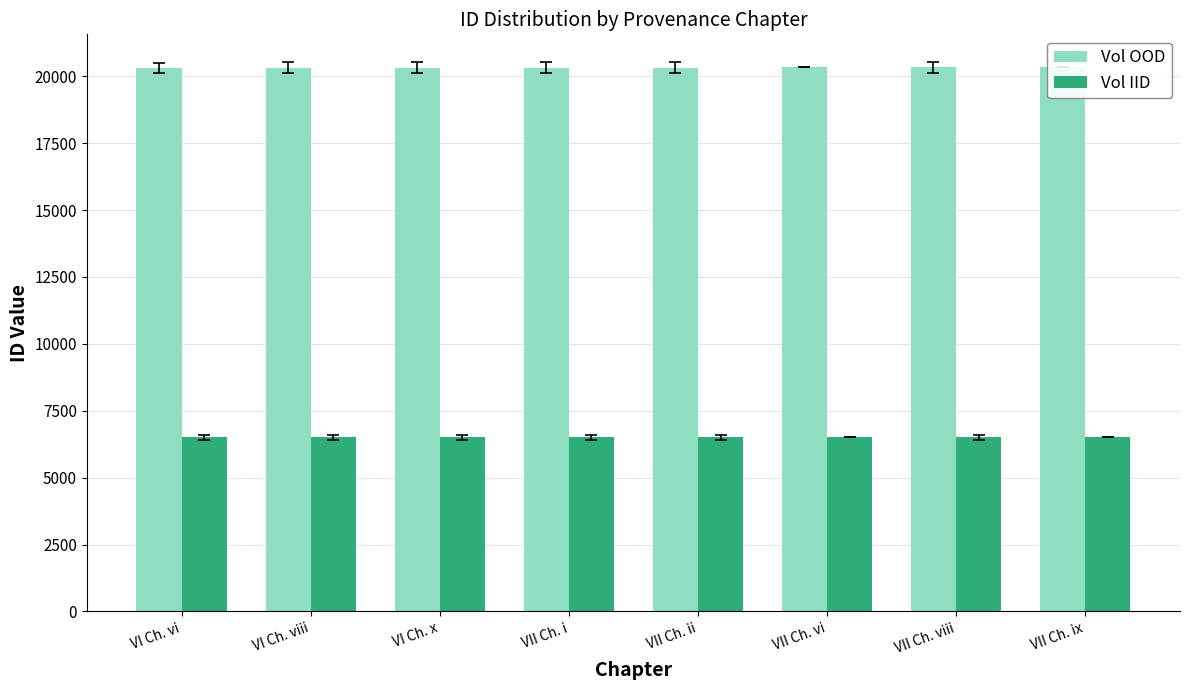

How many series are shown in this chart?

2